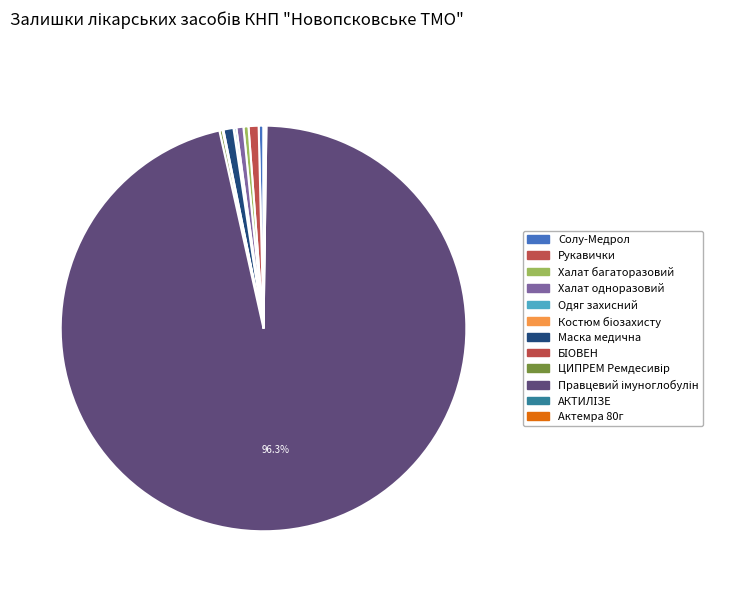

The Халат багаторазовий slice represents 0% of the pie. True or false?

True